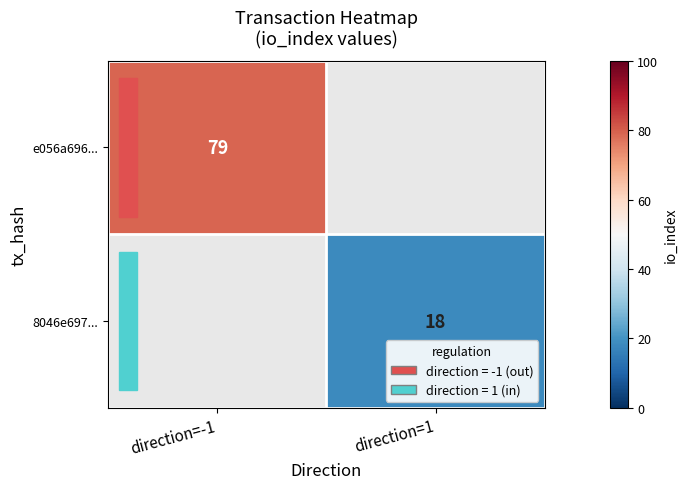

True or false: e056a696... has a value of 79 at direction=-1.

True